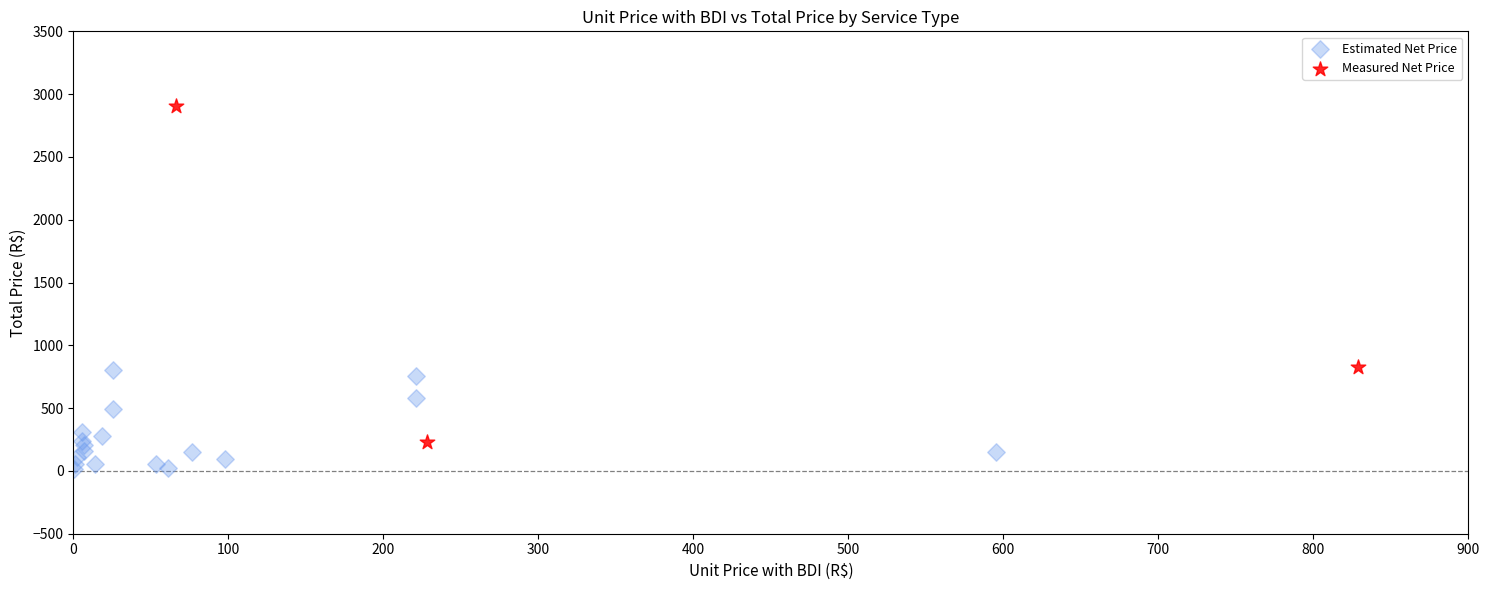

What are all the series names shown in the legend?

Estimated Net Price, Measured Net Price